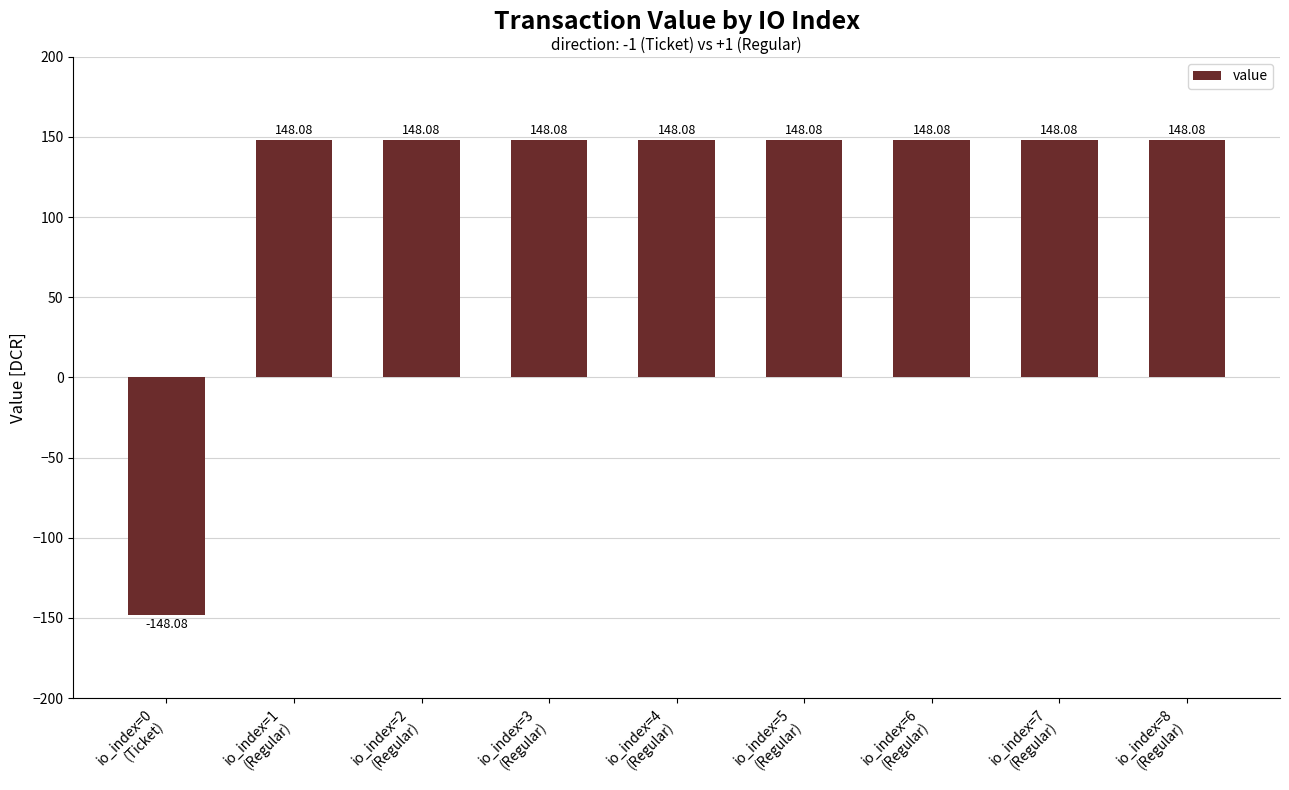

Reading right to left, list all the values displayed in this chart.

io_index=8
(Regular)=148.1	io_index=7
(Regular)=148.1	io_index=6
(Regular)=148.1	io_index=5
(Regular)=148.1	io_index=4
(Regular)=148.1	io_index=3
(Regular)=148.1	io_index=2
(Regular)=148.1	io_index=1
(Regular)=148.1	io_index=0
(Ticket)=-148.1